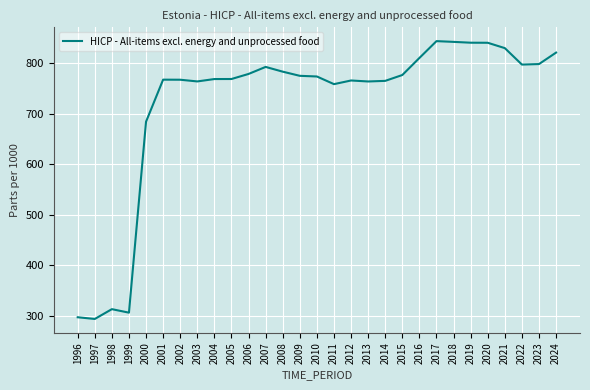

At which label is the value closest to 569?

2000